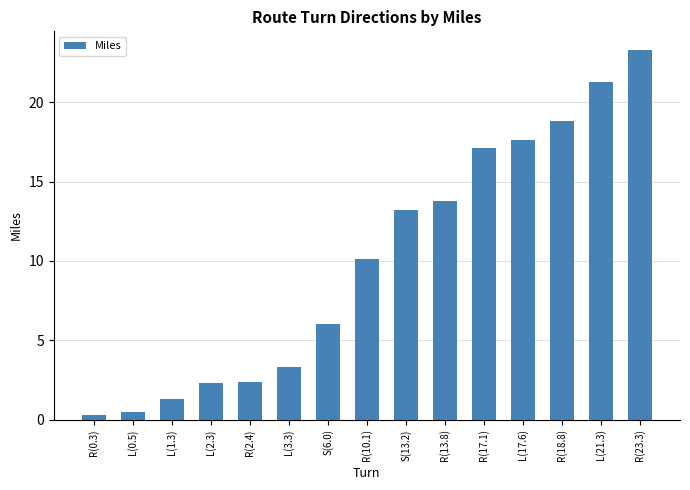

How many values are below 10?

7